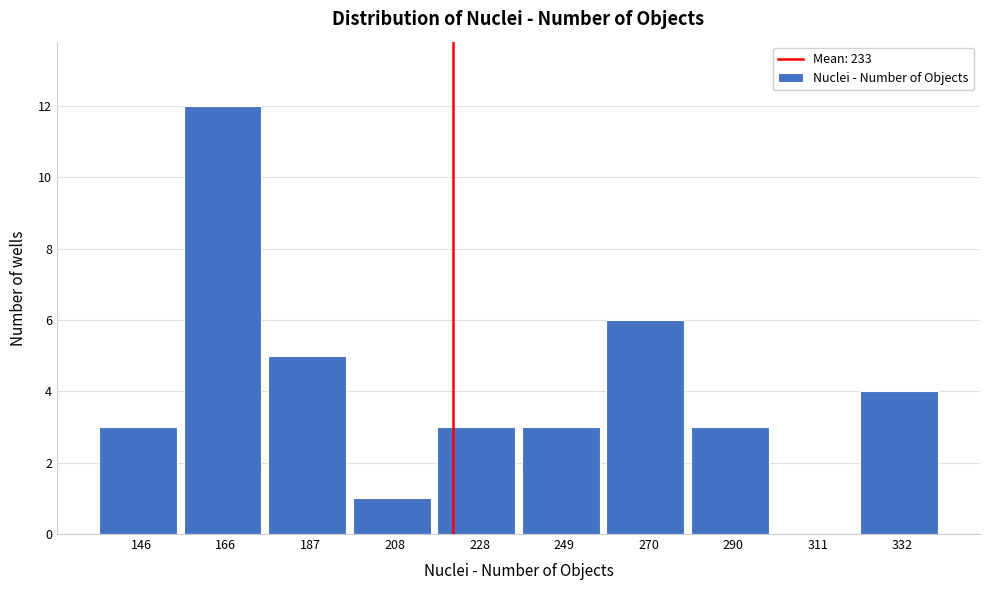

Reading left to right, list all the values displayed in this chart.

146=3	166=12	187=5	208=1	228=3	249=3	270=6	290=3	311=0	332=4